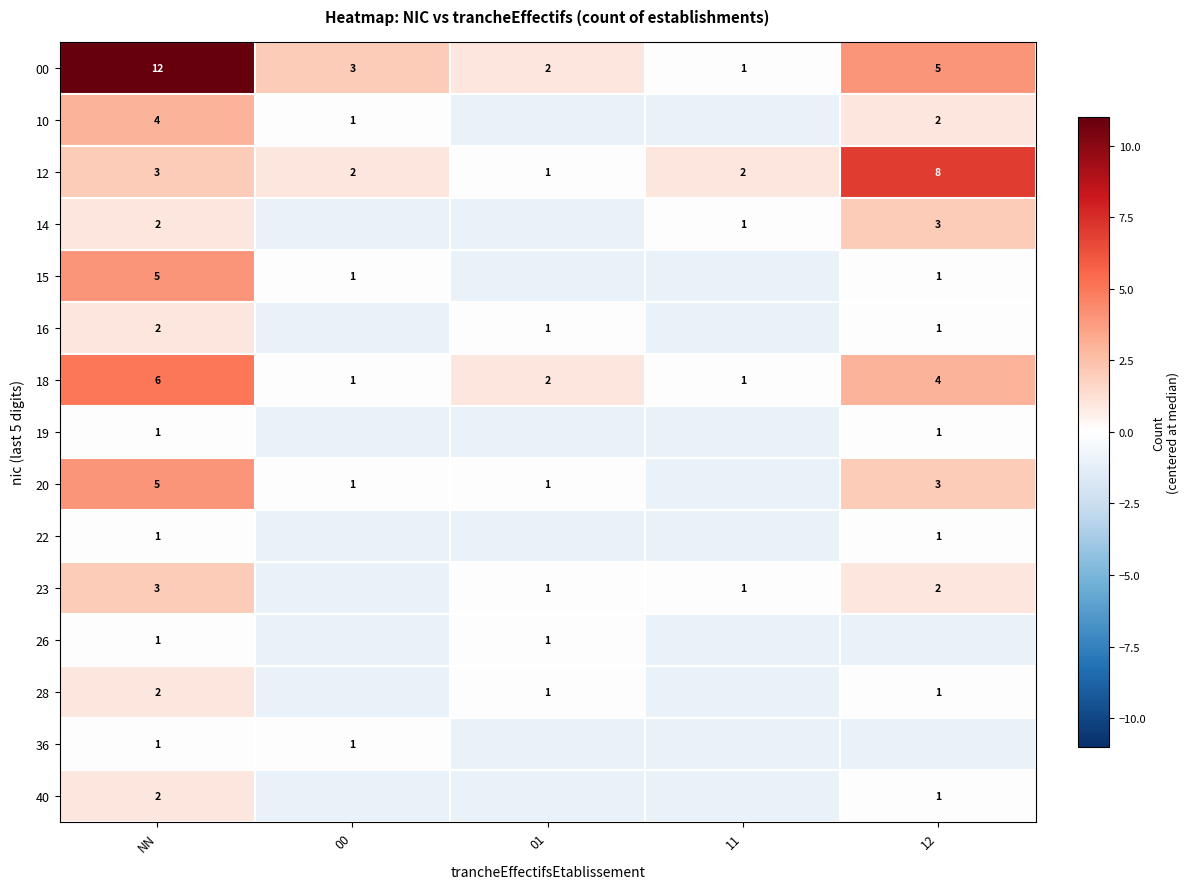

What is the spread (max minus min) of values at 12?

8